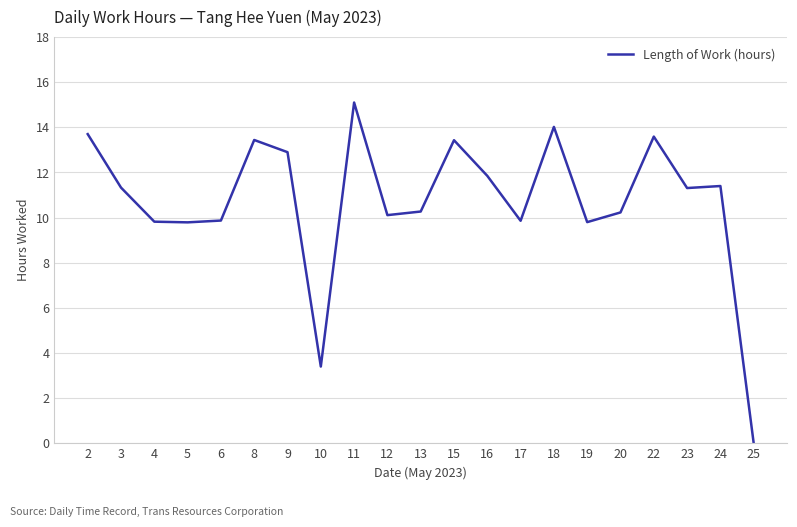

What is the difference between the values at 20 and 18?

3.8